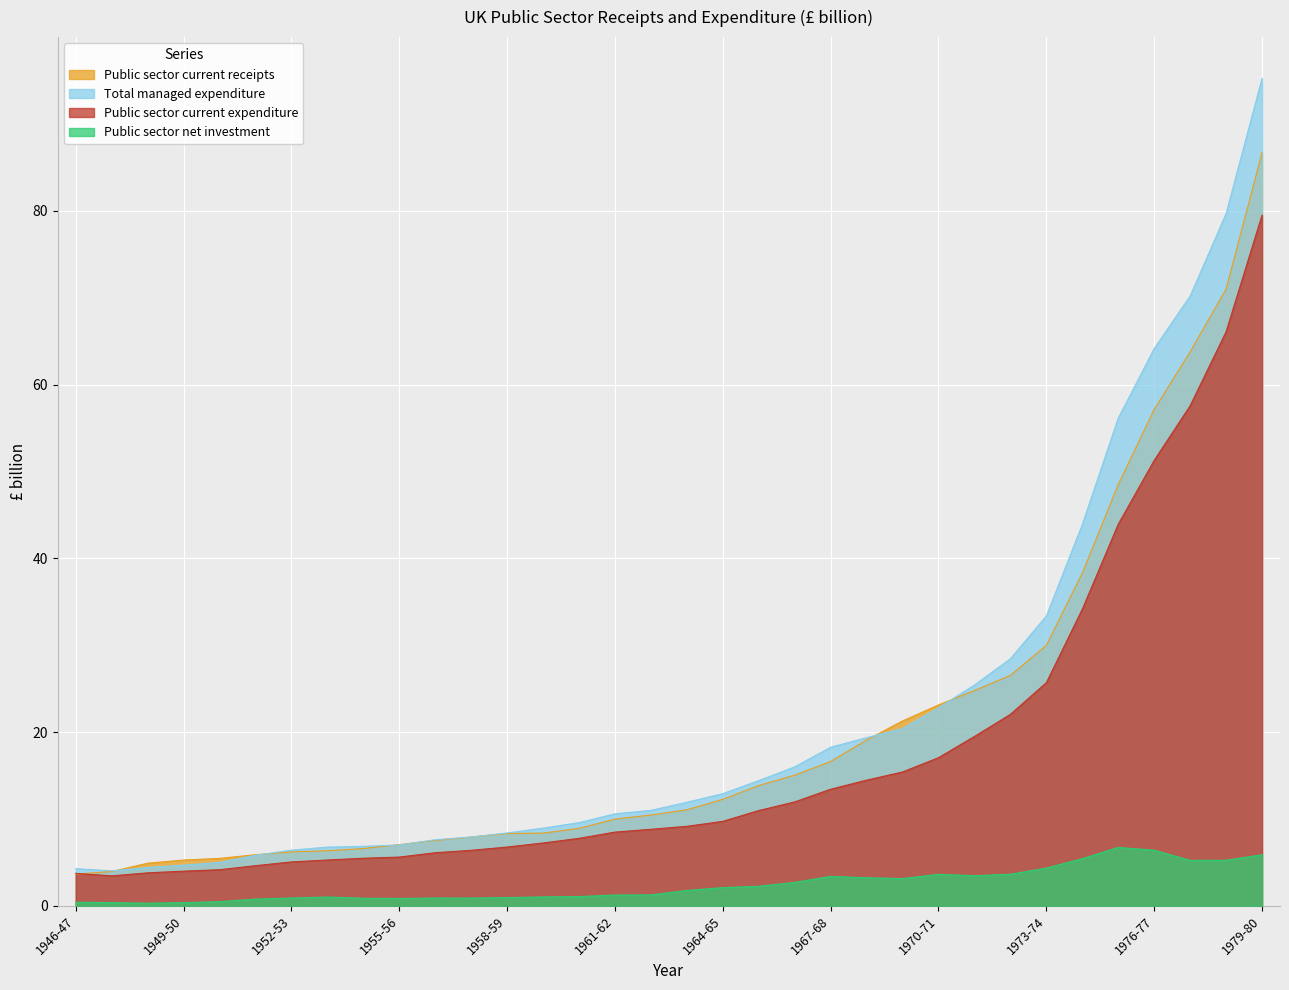

True or false: Public sector current receipts has more than 1 points higher than both neighbors.

False